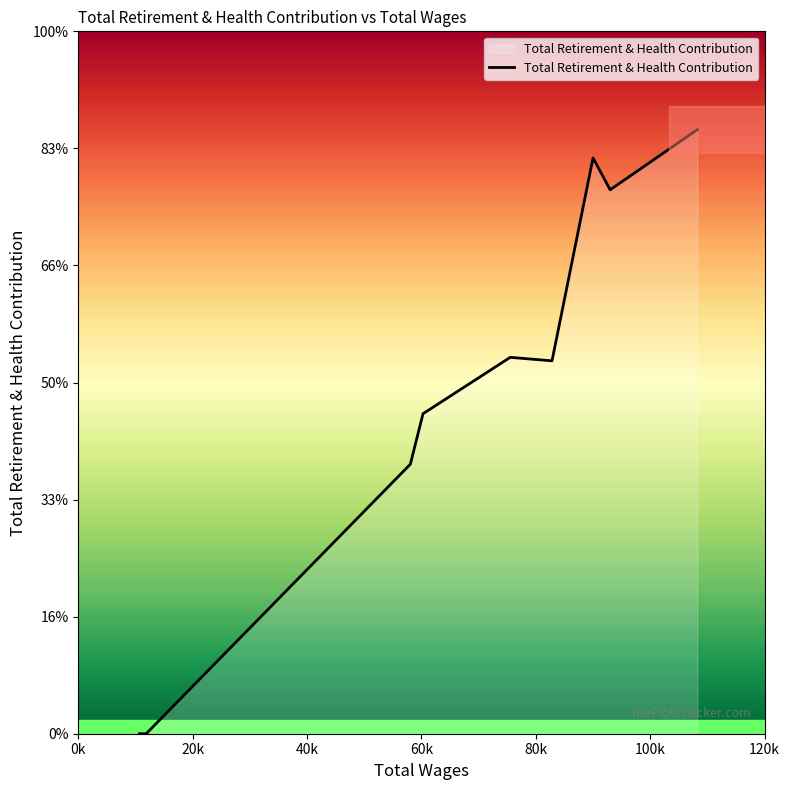

Is this an area chart (filled region under the line)?

Yes